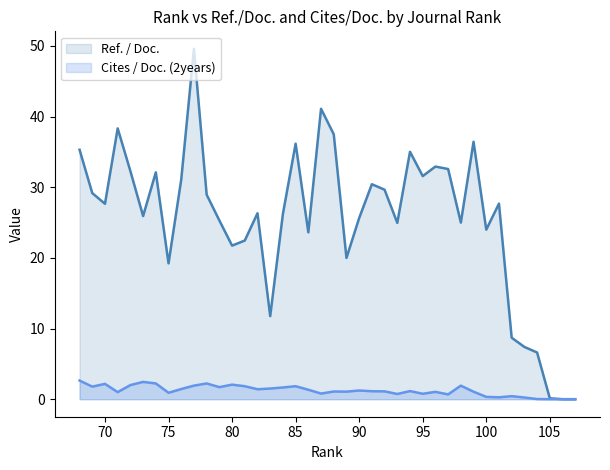

Reading left to right, list all the values displayed in this chart.

Ref. / Doc.: 107=0.0	106=0.0	105=0.1	104=6.6	103=7.4	102=8.7	101=27.7	100=24.0	99=36.4	98=25.0	97=32.6	96=32.9	95=31.6	94=35.0	93=25.0	92=29.6	91=30.4	90=25.6	89=20.0	88=37.5	87=41.1	86=23.6	85=36.2	84=26.2	83=11.8	82=26.3	81=22.5	80=21.7	79=25.3	78=28.9	77=49.6	76=31.1	75=19.2	74=32.1	73=25.9	72=32.3	71=38.3	70=27.7	69=29.2	68=35.3
Cites / Doc. (2years): 107=0.0	106=0.0	105=0.0	104=0.0	103=0.2	102=0.4	101=0.3	100=0.3	99=1.1	98=1.9	97=0.7	96=1.0	95=0.8	94=1.1	93=0.7	92=1.1	91=1.1	90=1.2	89=1.1	88=1.1	87=0.8	86=1.3	85=1.8	84=1.7	83=1.5	82=1.4	81=1.8	80=2.1	79=1.7	78=2.2	77=1.9	76=1.4	75=0.9	74=2.2	73=2.5	72=2.0	71=1.0	70=2.2	69=1.8	68=2.6